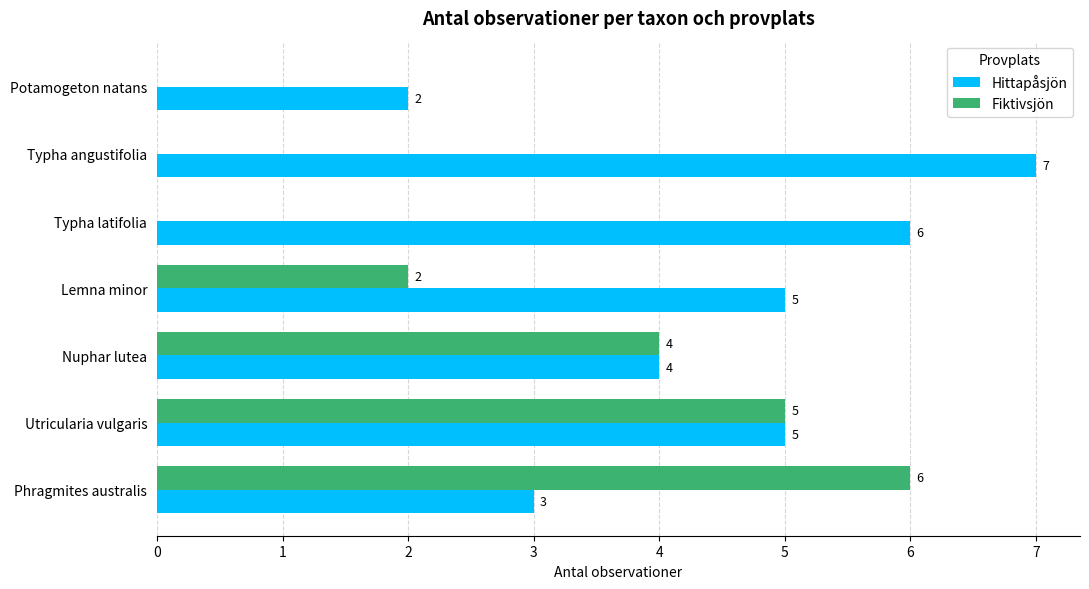

What is the sum of the Hittapåsjön values at Typha latifolia and Typha angustifolia?

13